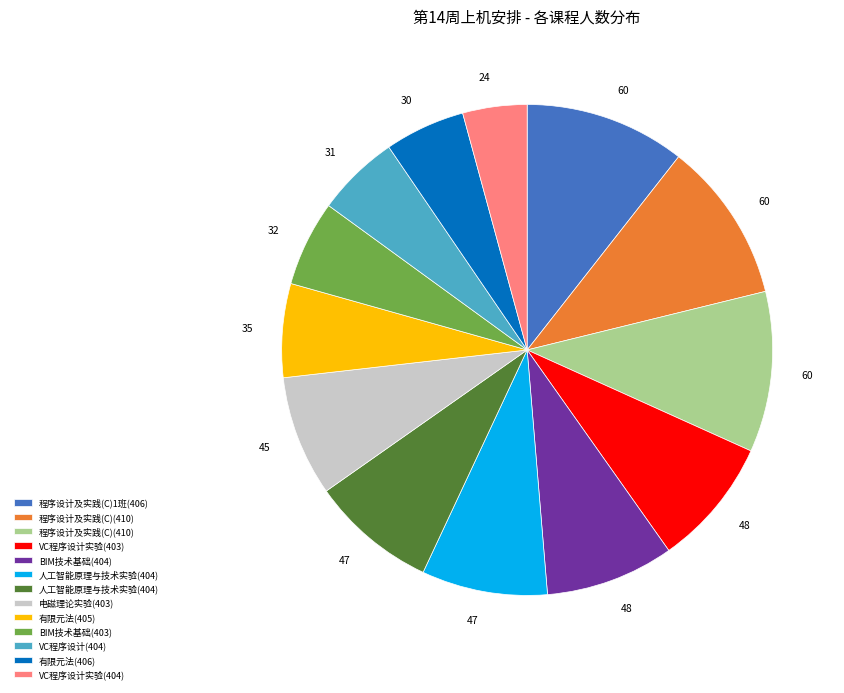

Is there any slice that represents more than half of the pie?

No